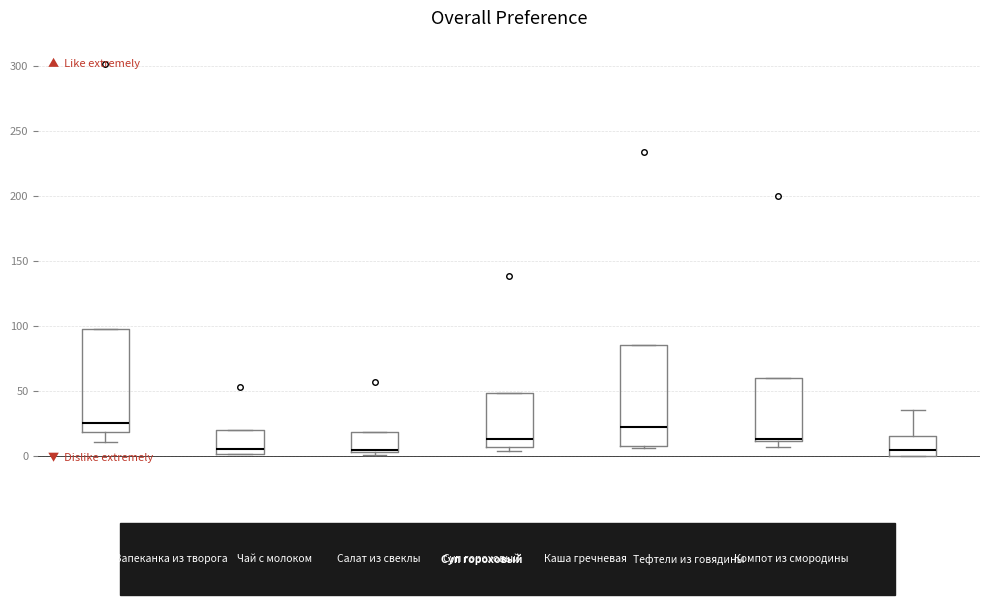

Where is the lower edge of the box for Каша гречневая on the y-axis? The values are not printed on the chart, so give them approximately, as read against the axis.

10